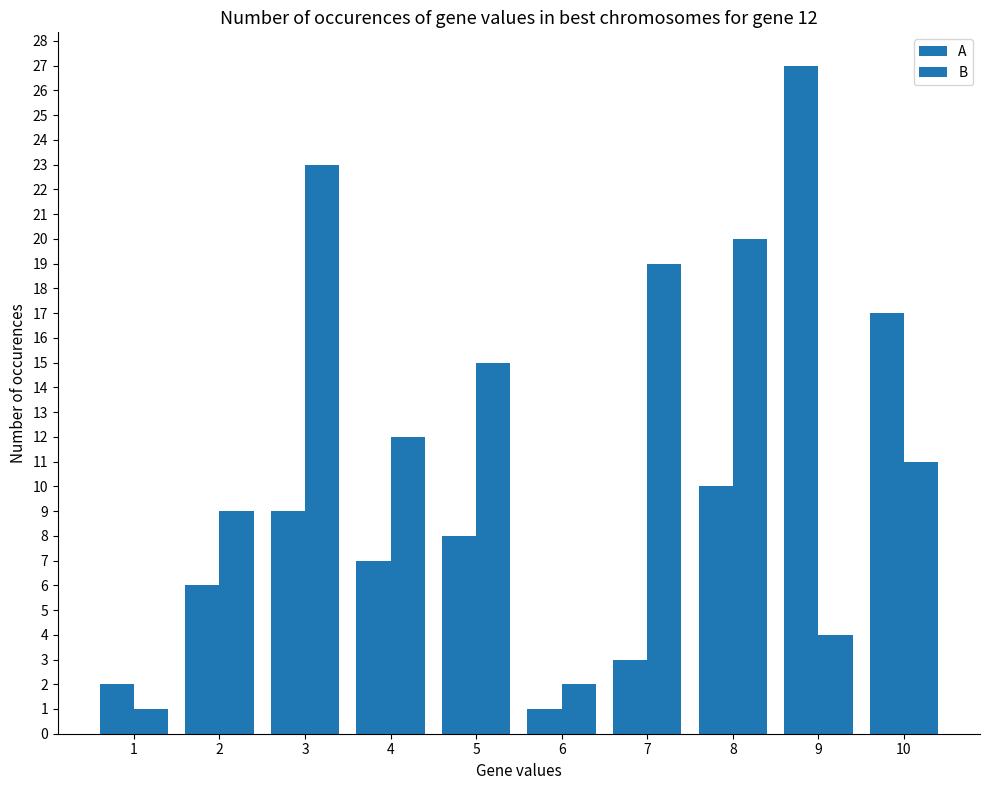

Count the number of categories in the chart.

10